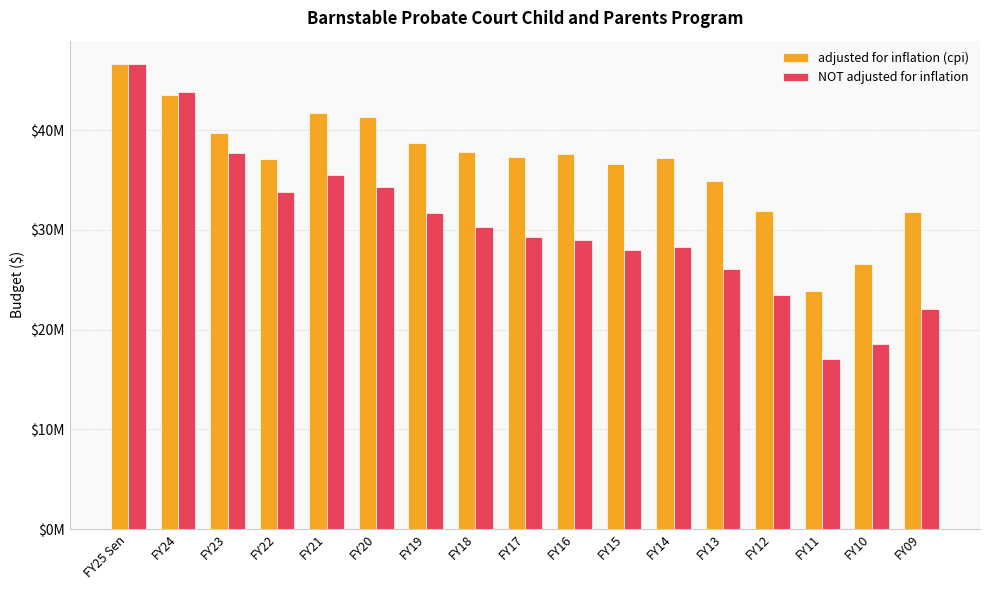

Which category has the highest value across all series?

FY25 Sen